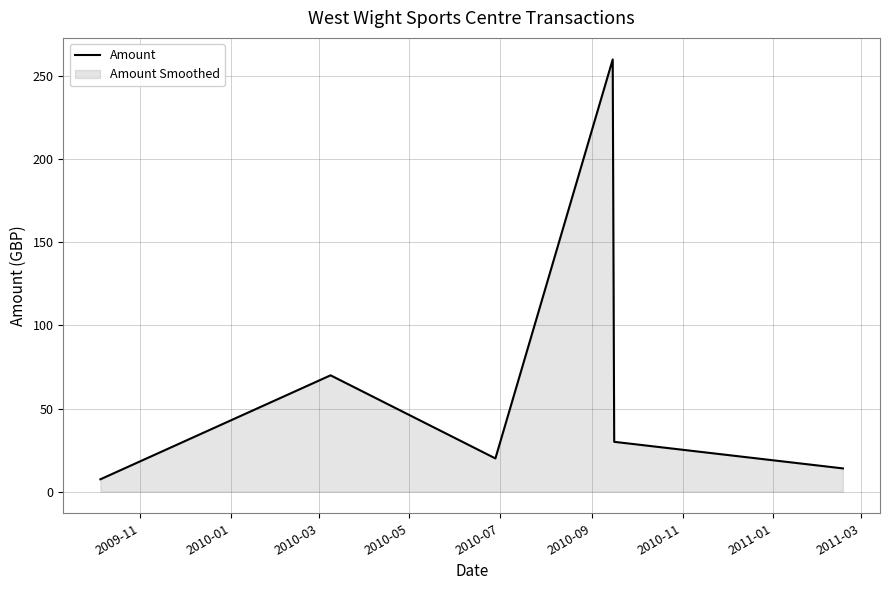

What is the sum of all values?

401.4